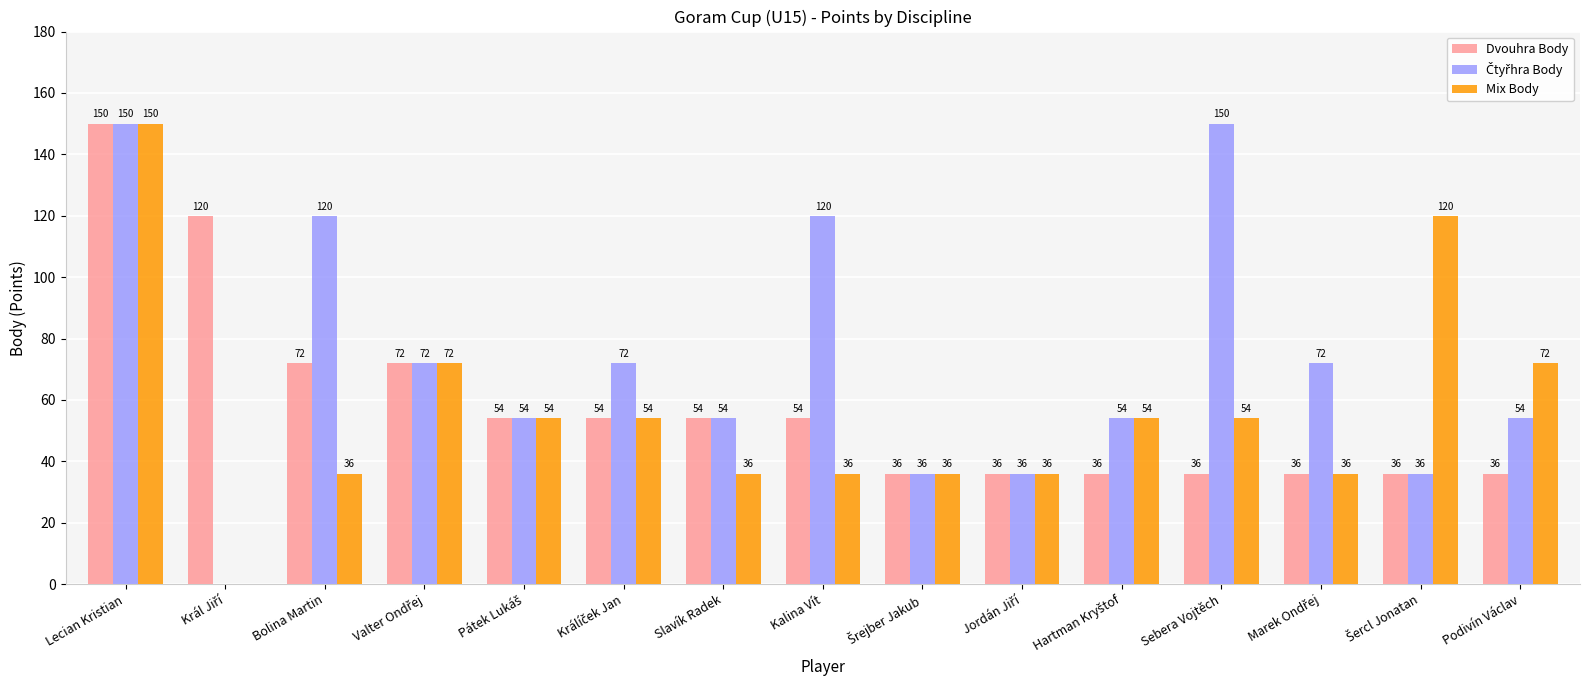

Is it true that Mix Body equals 36 at Kalina Vít?

True